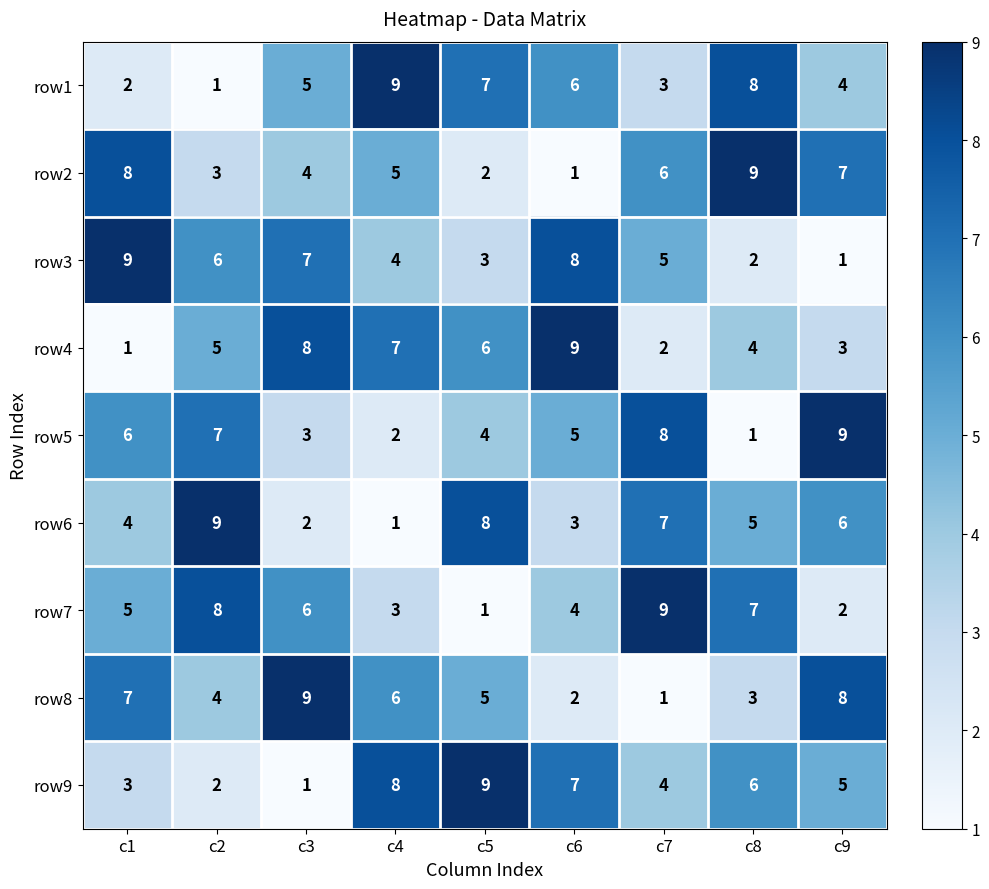

At how many categories does at least one series exceed 7?

9